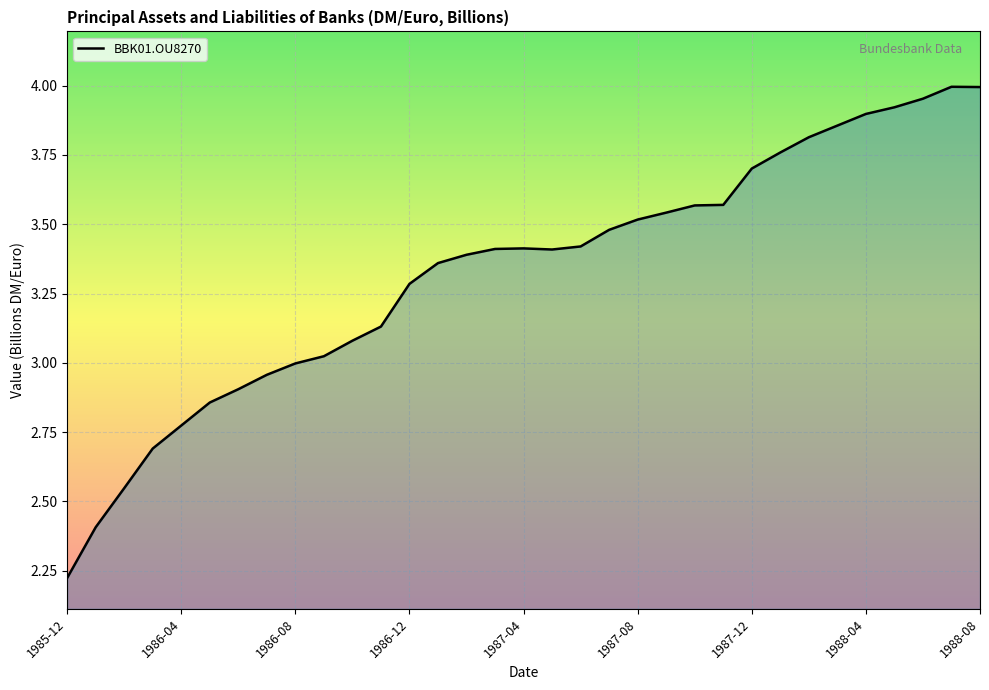

Where does the data first go above 3?

1986-09